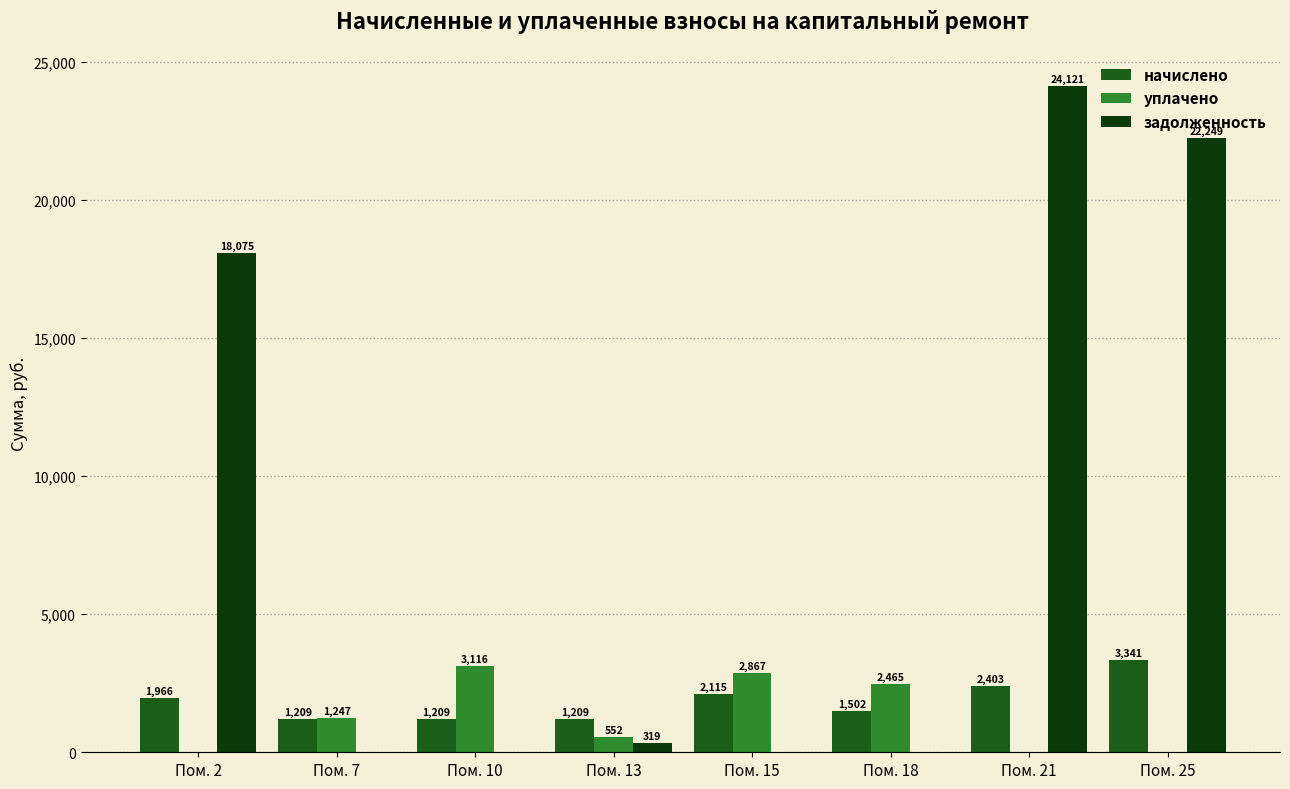

What is the total value across all series at Пом. 25?

25589.2